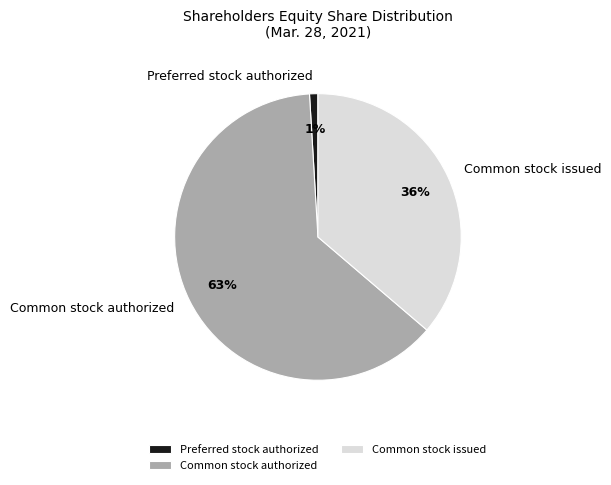

Which category has the biggest portion of the pie?

Common stock authorized